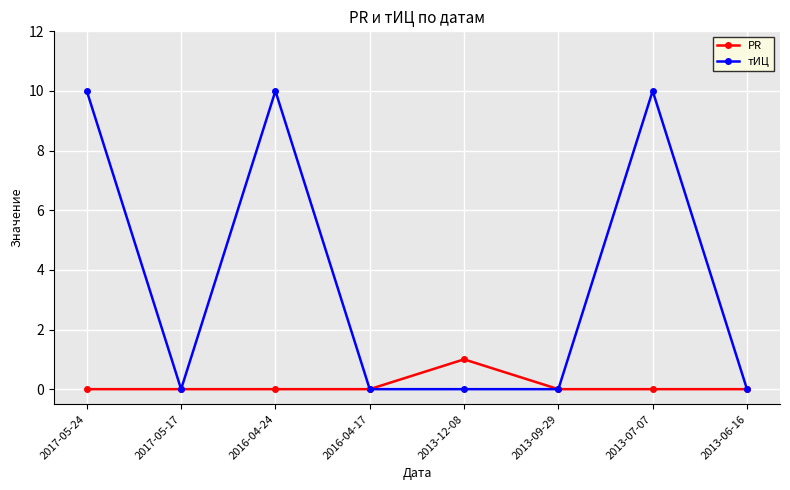

Rank the series at 2013-12-08 from lowest to highest value.

тИЦ, PR